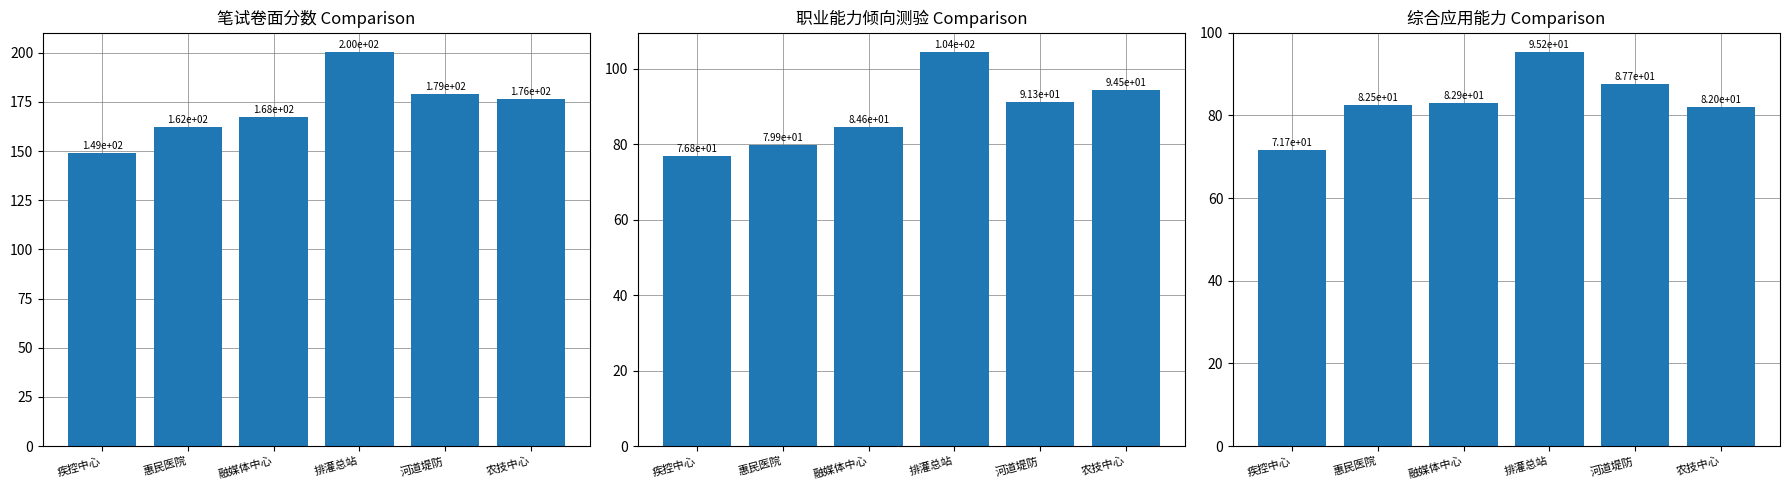

What are all the series names shown in the legend?

笔试卷面分数, 职业能力倾向测验, 综合应用能力